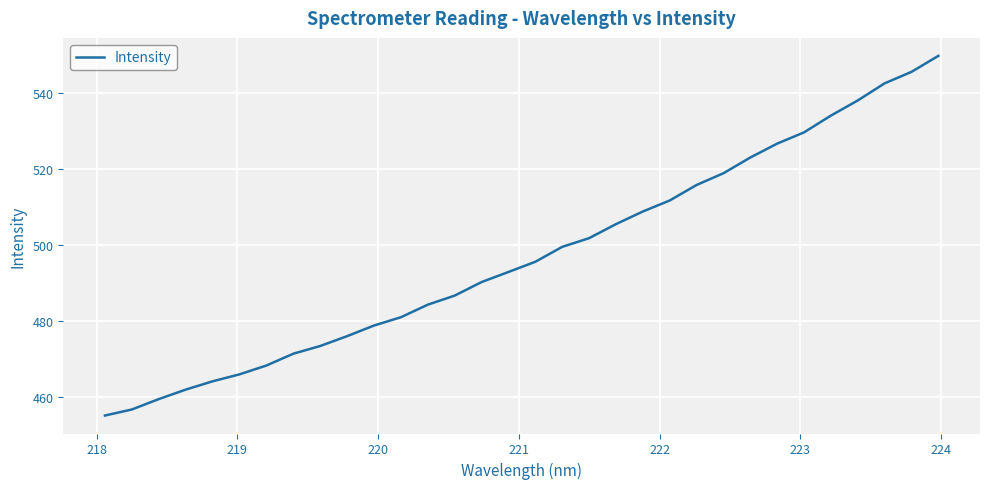

Is this an area chart (filled region under the line)?

No